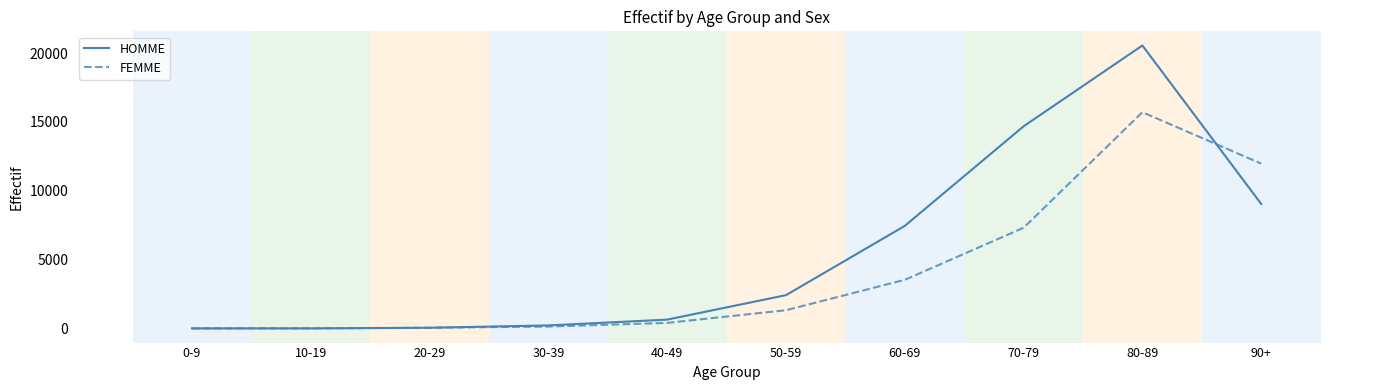

Which label corresponds to the largest value in the chart?

80-89